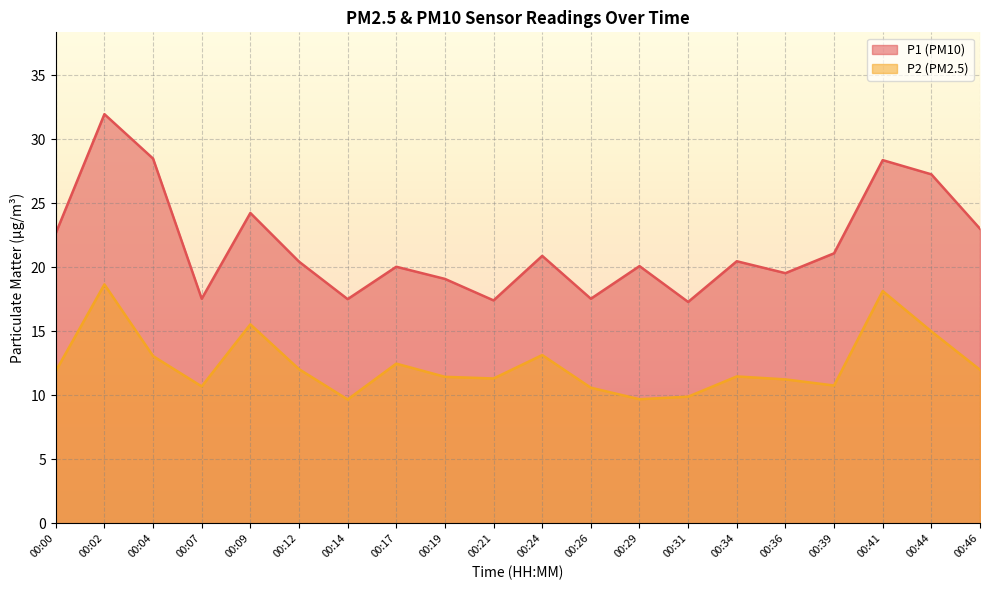

True or false: P1 has more than 0 points higher than both neighbors.

True